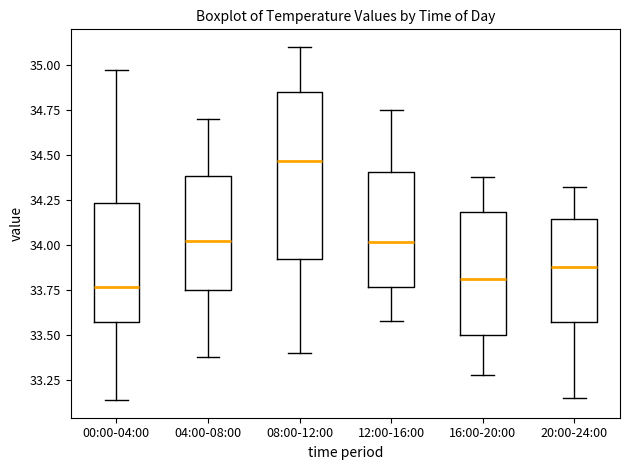

Which box is the tallest, from its lower edge to its upper edge?

08:00-12:00